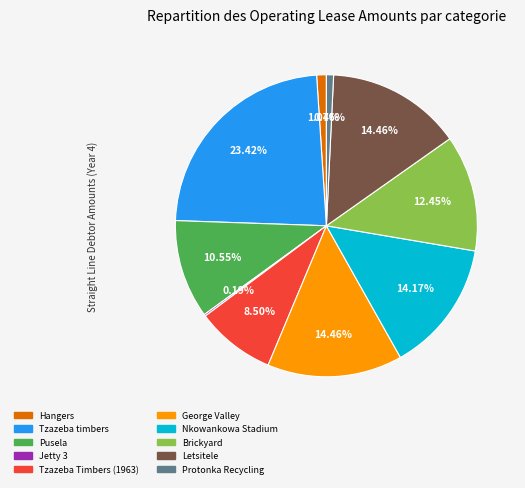

Which slice is the largest?

Tzazeba timbers